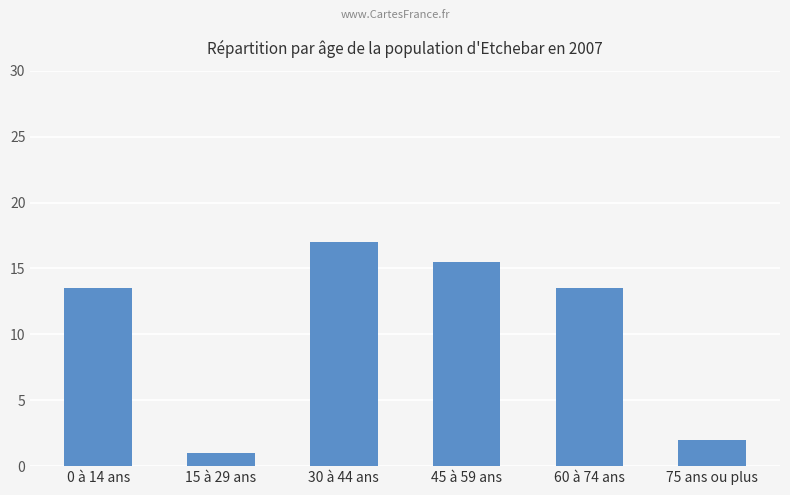

Reading right to left, what are all the values shown in this chart?

75 ans ou plus=2.0	60 à 74 ans=13.5	45 à 59 ans=15.5	30 à 44 ans=17.0	15 à 29 ans=1.0	0 à 14 ans=13.5